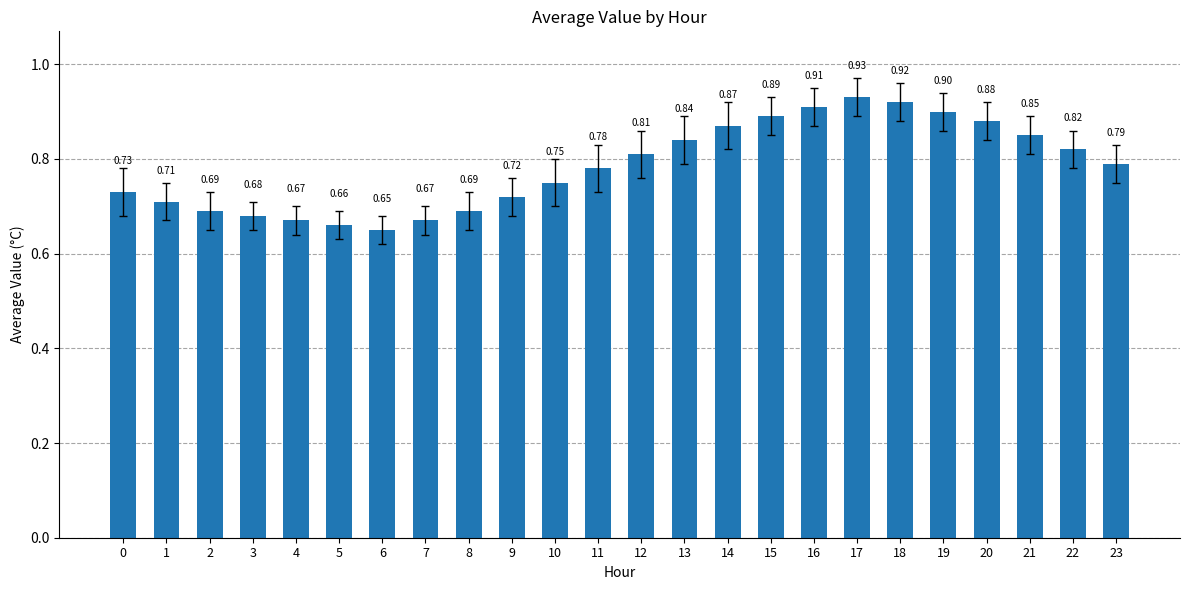

At which category does the chart reach its peak across all series?

17